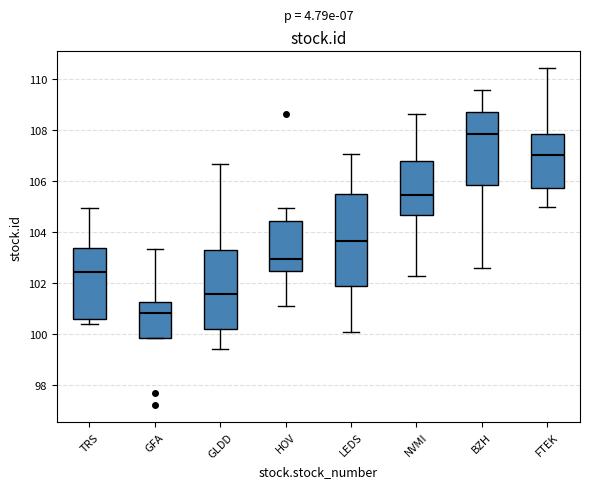

Reading left to right, read every box against the y-axis: the position of its median line, the range the box covers, and the ends of its whiskers. The values are not printed on the chart, so give them approximately, as read against the axis.

TRS: median 102.4, box 100.6 to 103.4, whiskers 100.4 to 105.0
GFA: median 100.8, box 99.8 to 101.2, whiskers 99.8 to 103.4
GLDD: median 101.6, box 100.2 to 103.4, whiskers 99.4 to 106.6
HOV: median 103.0, box 102.4 to 104.4, whiskers 101.2 to 105.0
LEDS: median 103.6, box 101.8 to 105.4, whiskers 100.2 to 107.0
NVMI: median 105.4, box 104.6 to 106.8, whiskers 102.4 to 108.6
BZH: median 107.8, box 105.8 to 108.8, whiskers 102.6 to 109.6
FTEK: median 107.0, box 105.8 to 107.8, whiskers 105.0 to 110.4